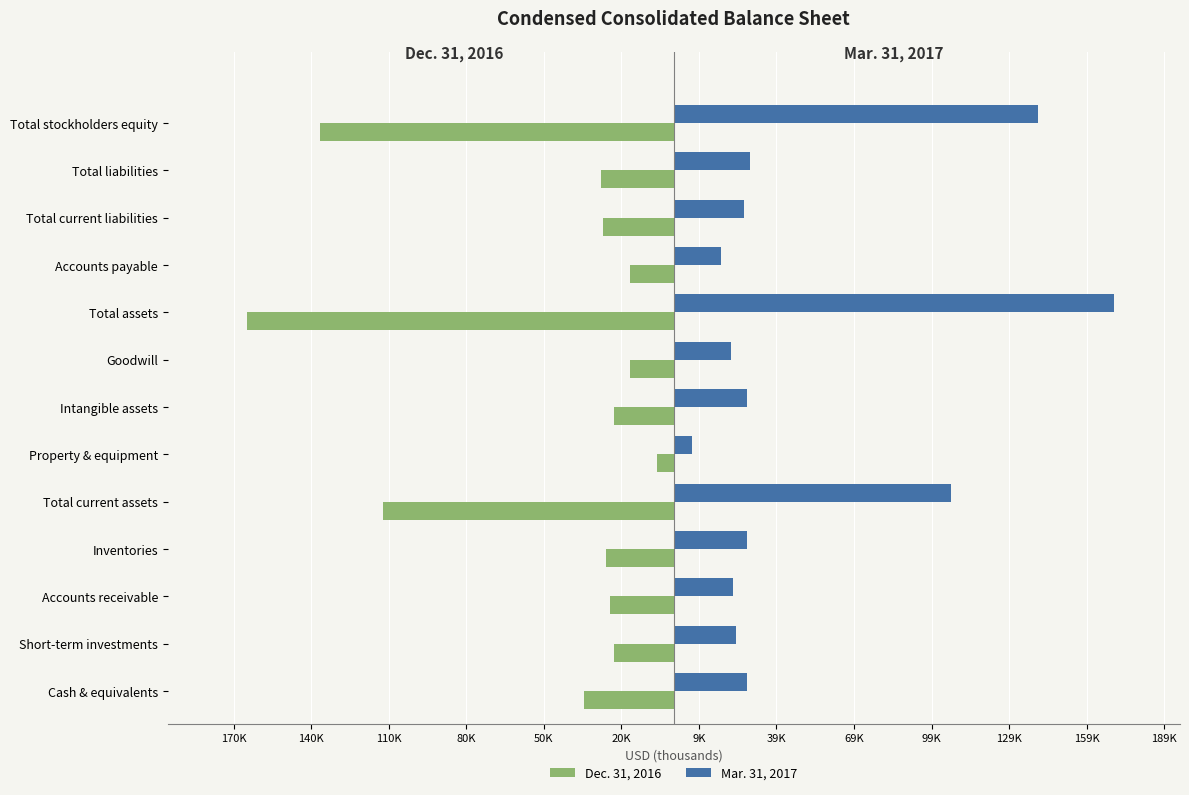

What are all the series names shown in the legend?

Dec. 31, 2016, Mar. 31, 2017